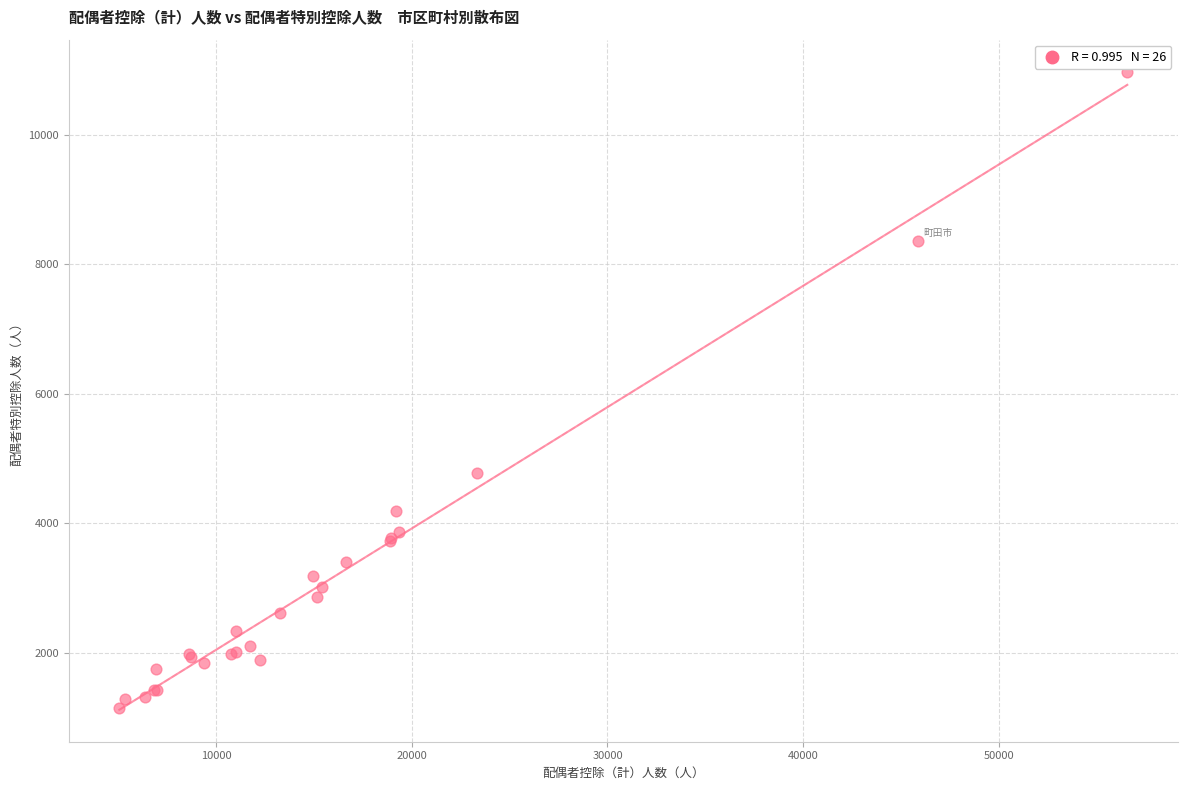

What Y value in the scatter plot is closest to 6062?

4772